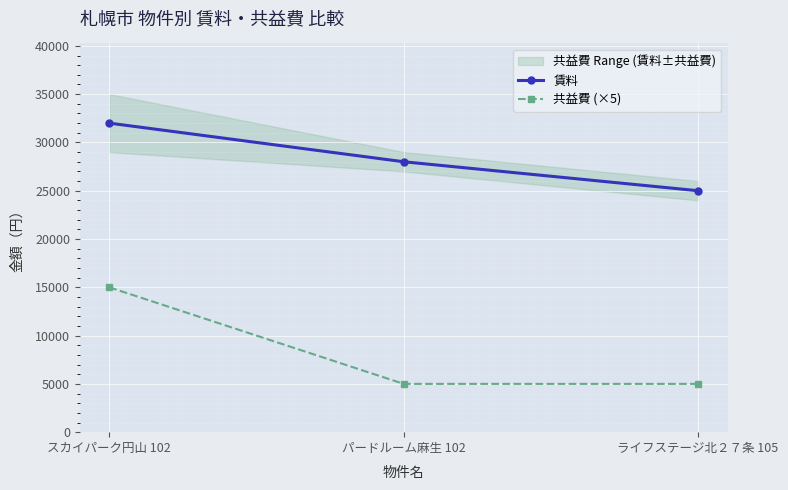

How many values in the 共益費 (×5) series exceed 5000?

1